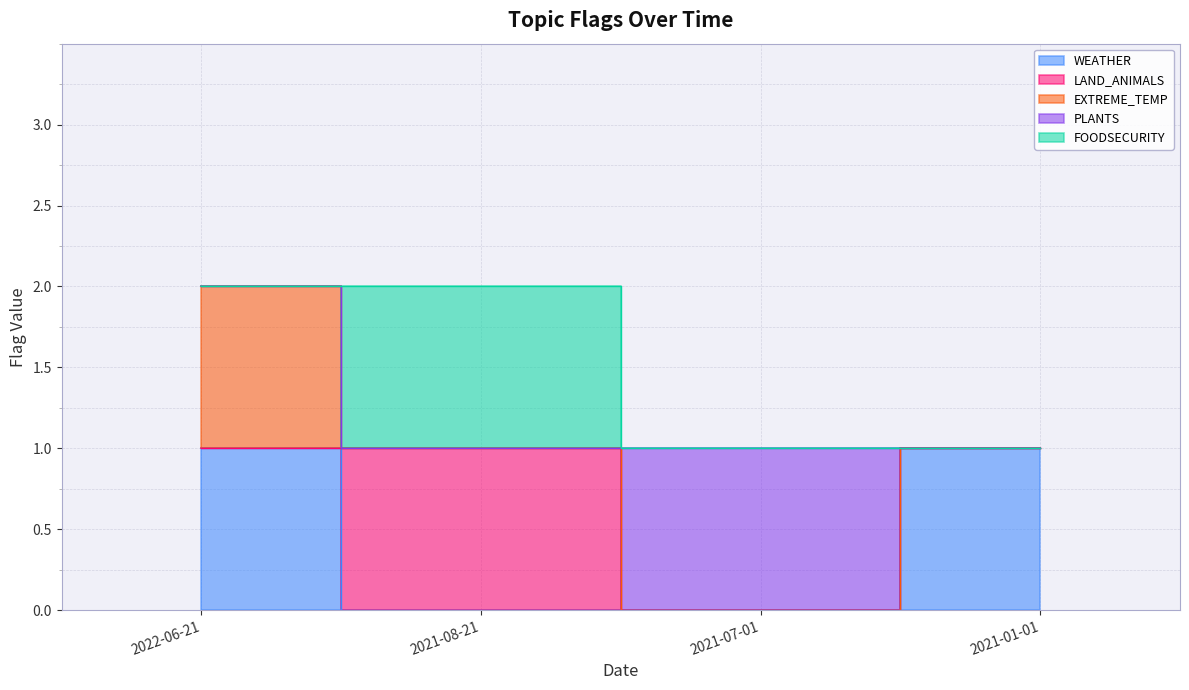

What value does the WEATHER series have at 2021-01-01?

1